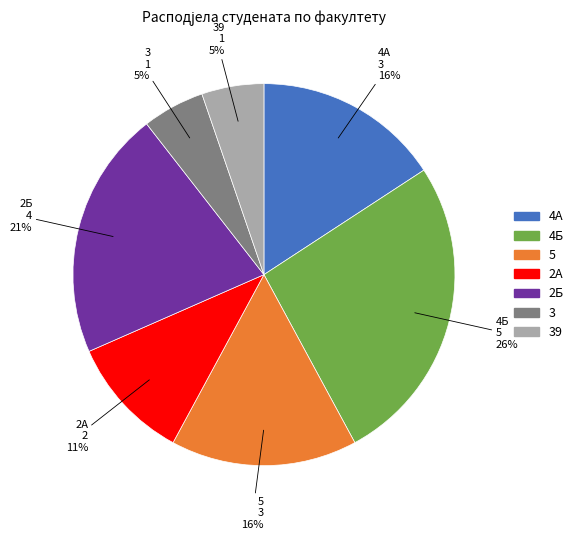

Does any single category account for the majority?

No